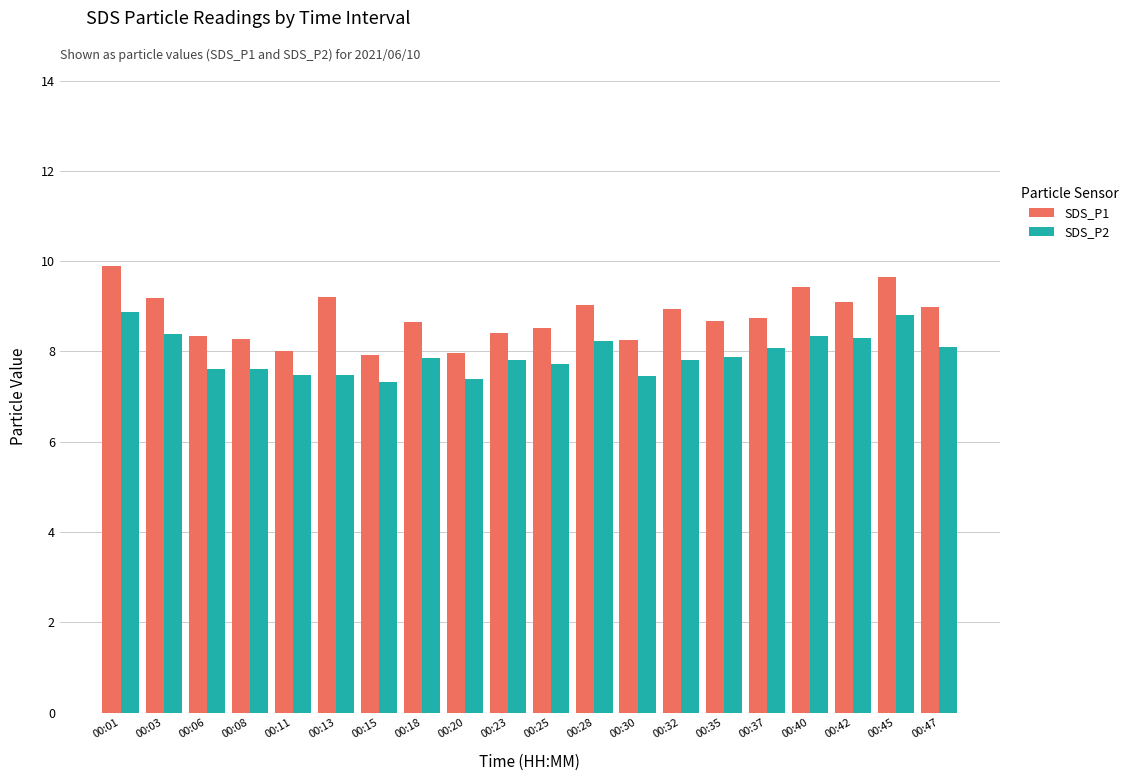

What is the value of the SDS_P1 bar at the 5th from the left?

8.0